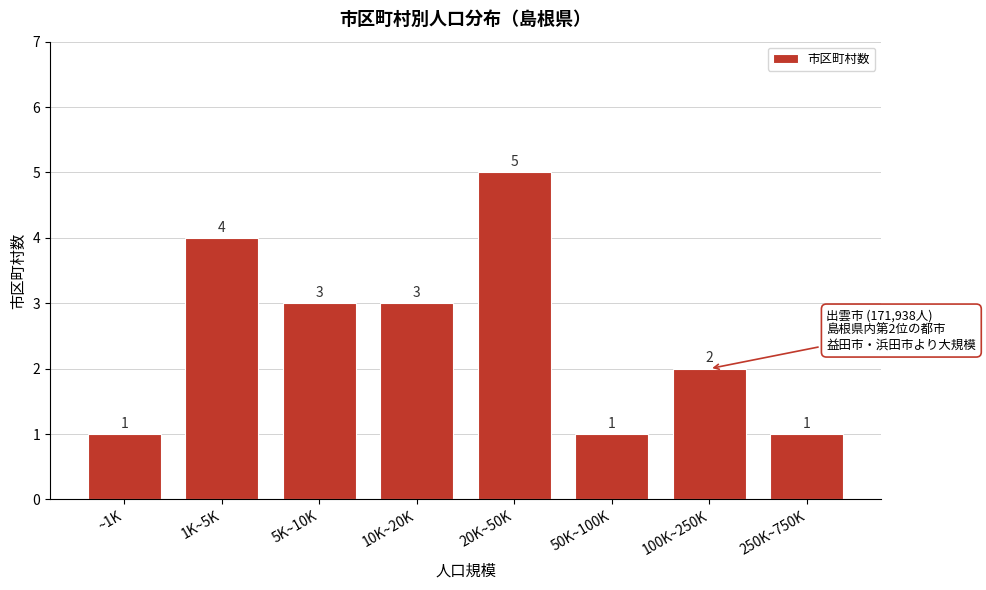

Reading left to right, what are all the values shown in this chart?

~1K=1	1K~5K=4	5K~10K=3	10K~20K=3	20K~50K=5	50K~100K=1	100K~250K=2	250K~750K=1